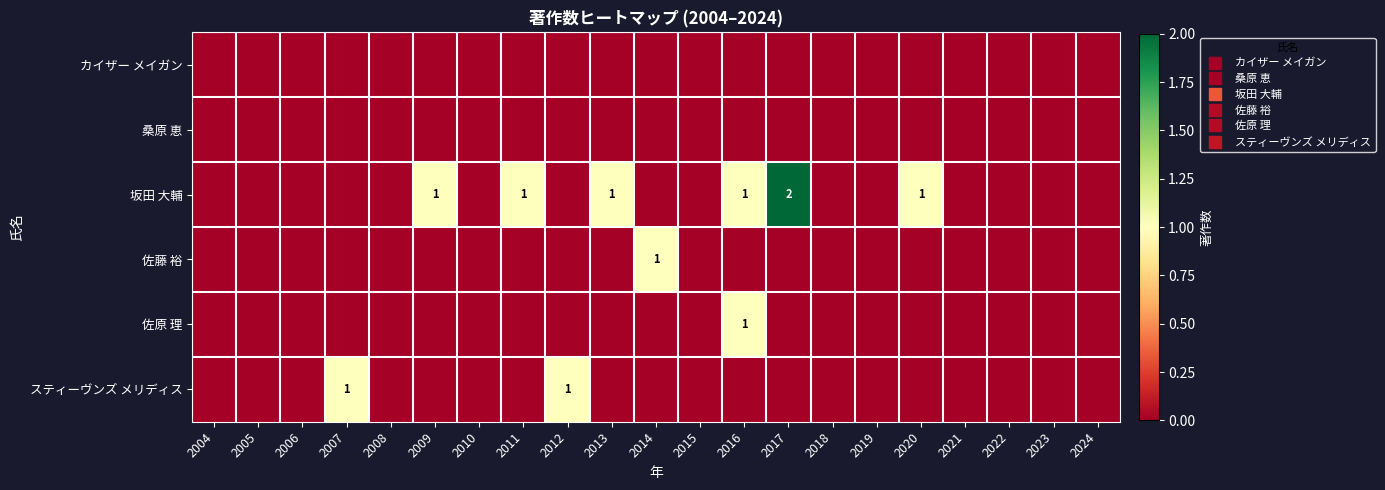

Which category has the lowest value in the 佐原 理 series?

2004